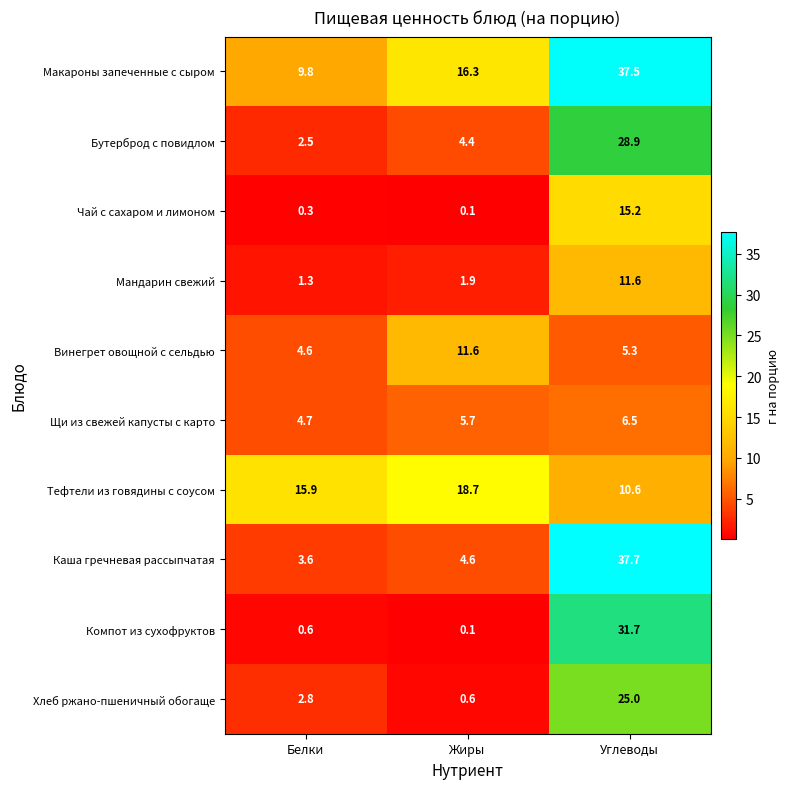

At how many categories does at least one series exceed 17?

2